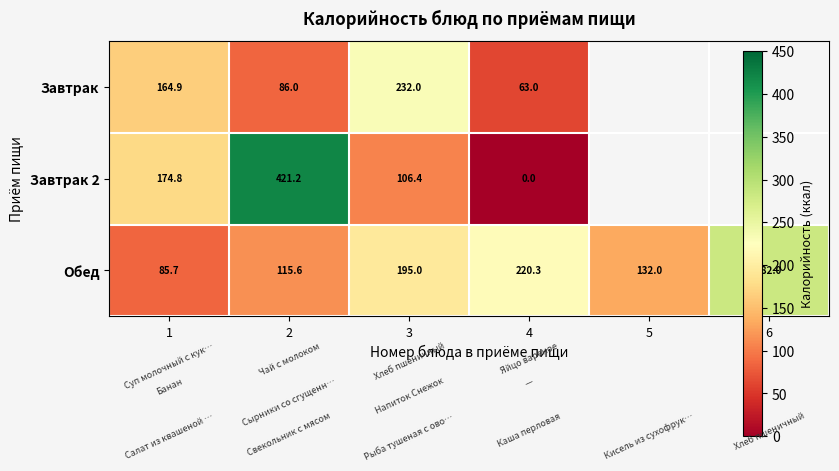

True or false: Завтрак has a value of 21.7 at 4.

False